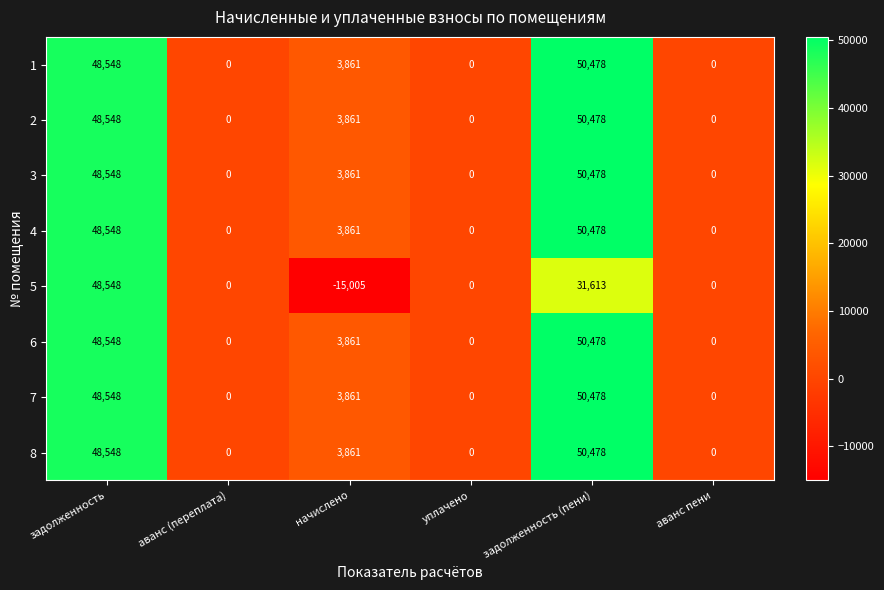

What is the difference between the maximum and minimum values in the 5 series?

63553